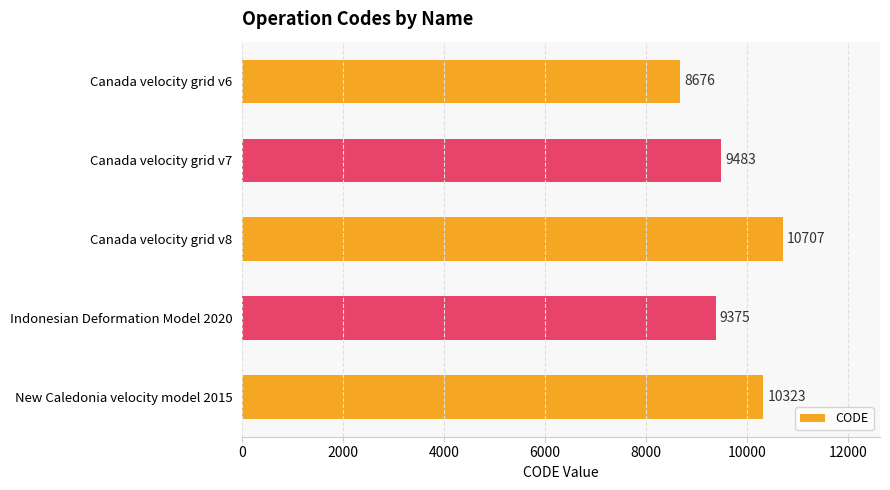

Reading bottom to top, what are all the values shown in this chart?

10323	9375	10707	9483	8676